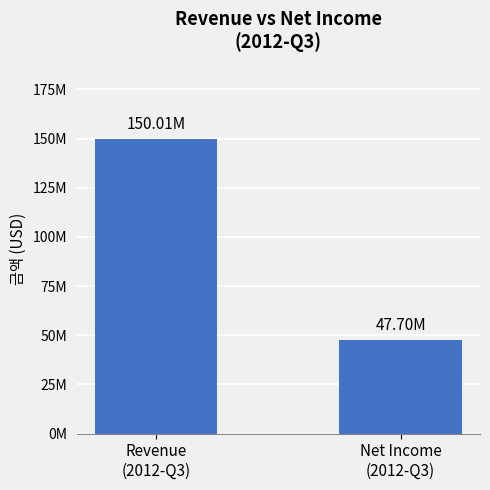

Rank the categories by value from lowest to highest.

Net Income
(2012-Q3), Revenue
(2012-Q3)